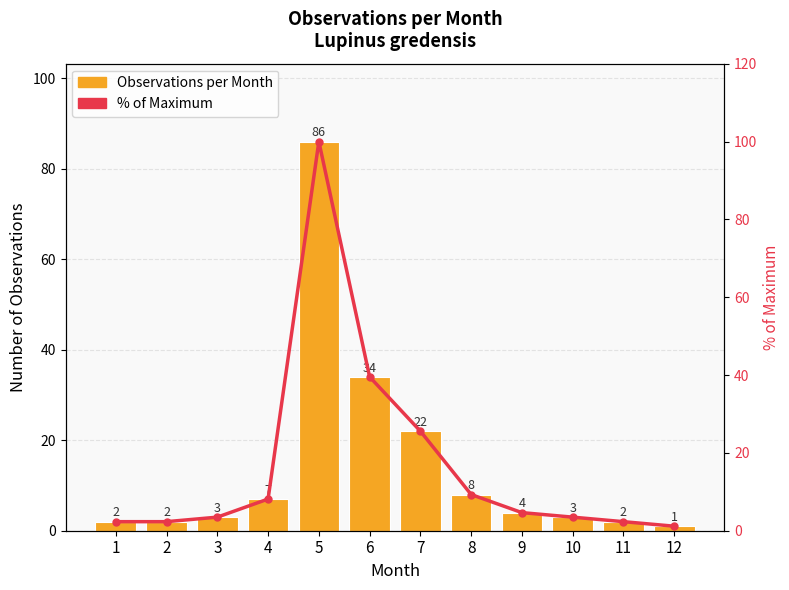

Which category has the highest value in the % of Max series?

5